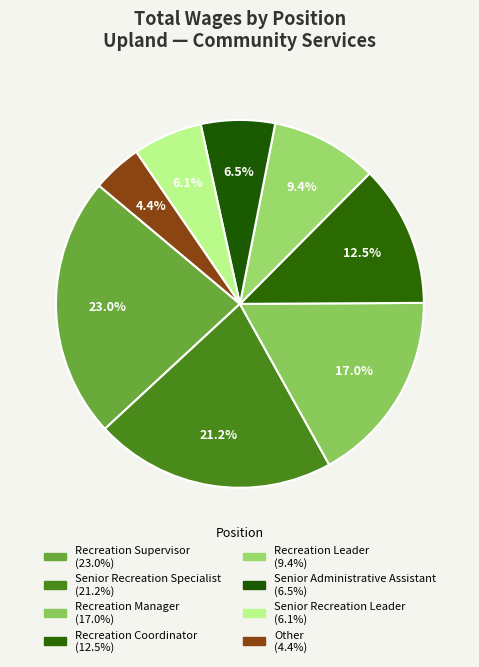

How many slices are in this pie chart?

8